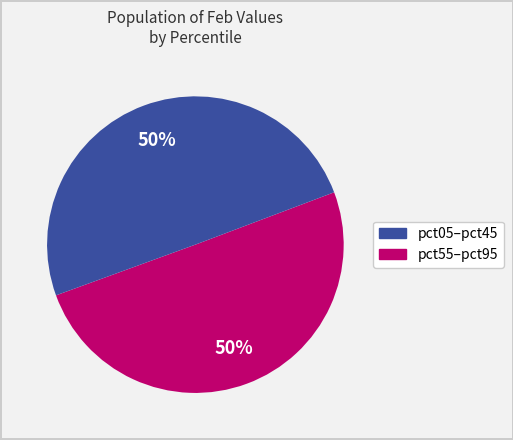

To the nearest percent, what is the average slice percentage?

50%